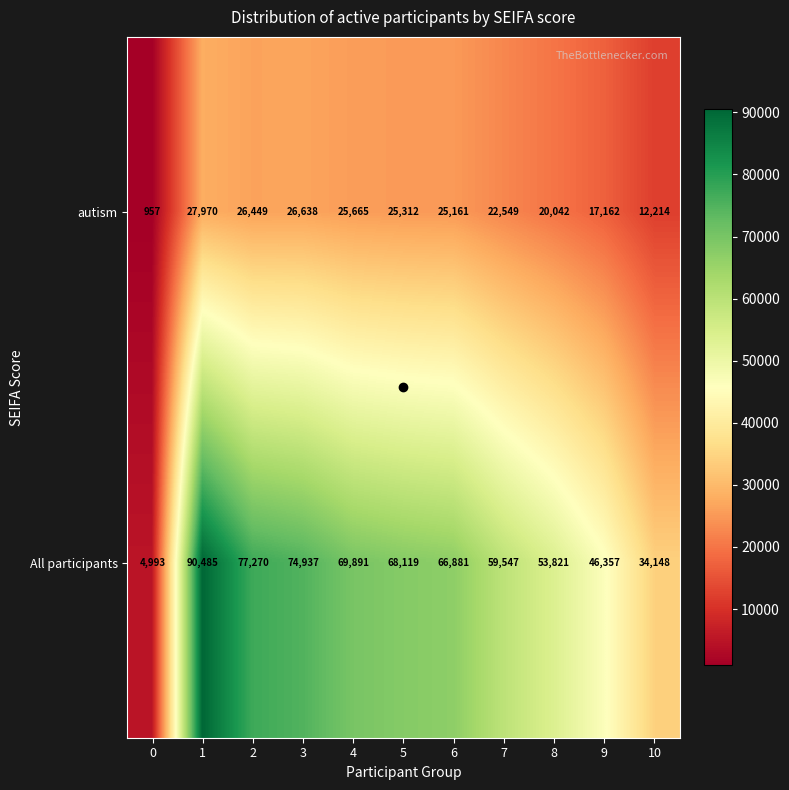

What is the maximum value shown in the chart?

90485